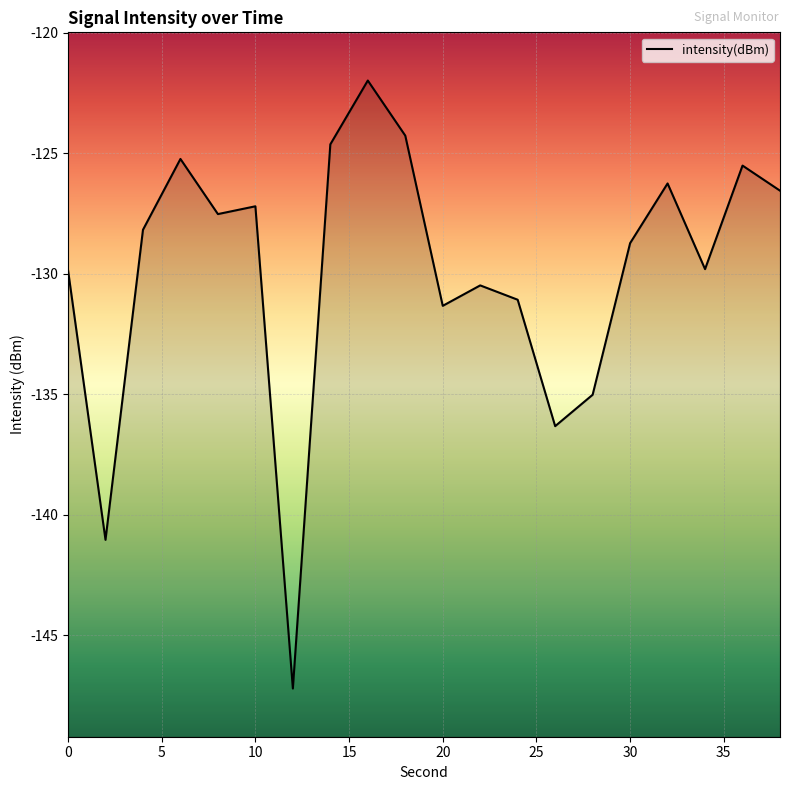

Which category has the lowest value across all series?

12